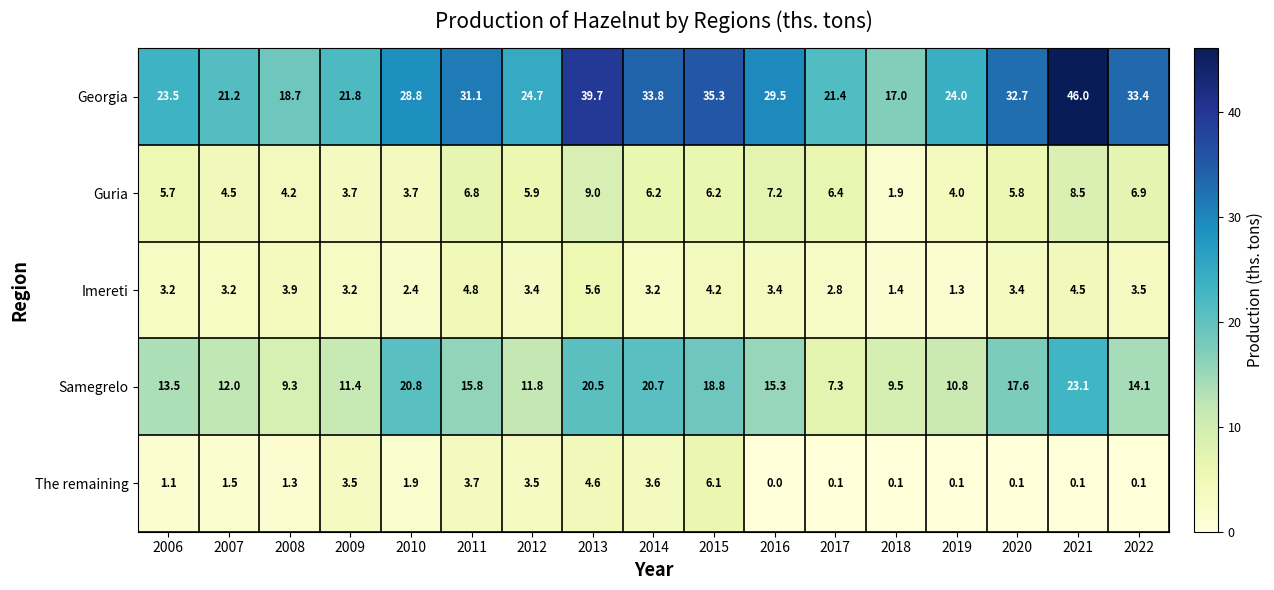

What is the difference between the second highest and minimum values in the Imereti series?

3.5